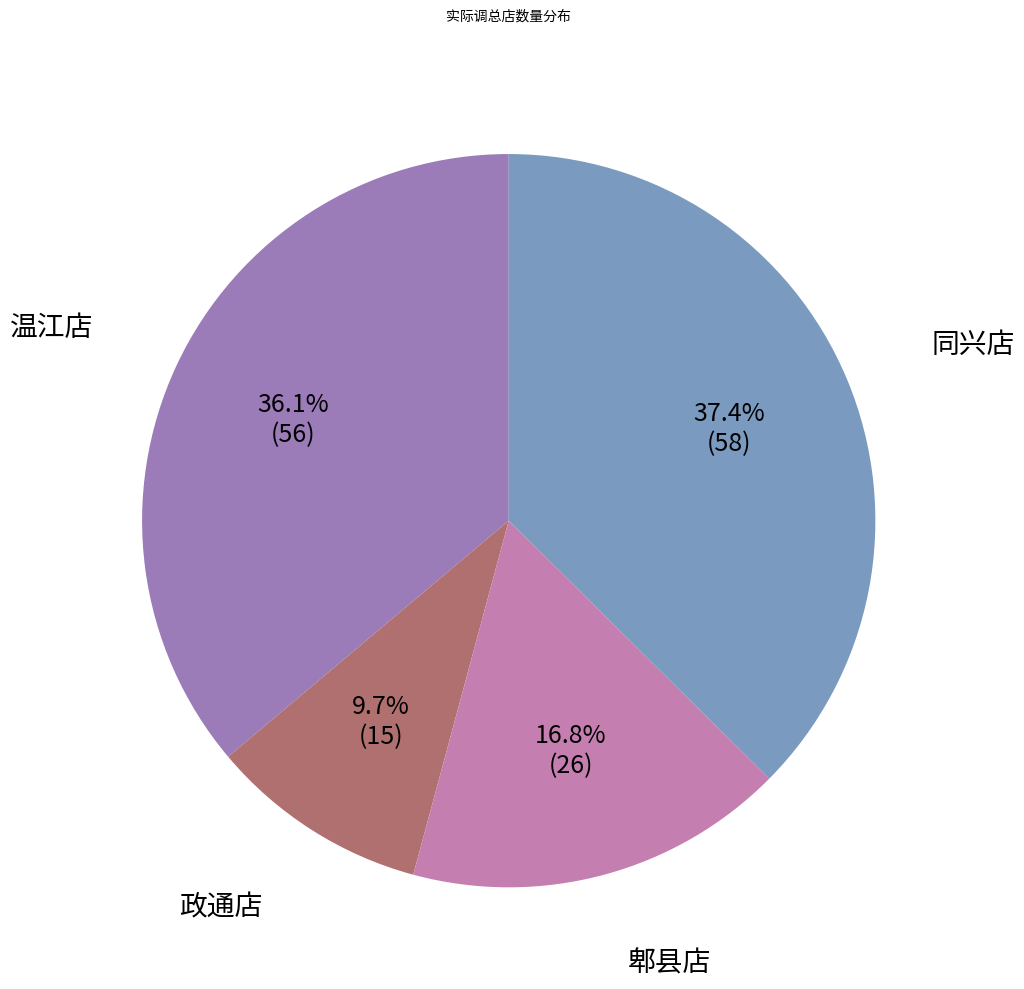

Does any single category account for the majority?

No